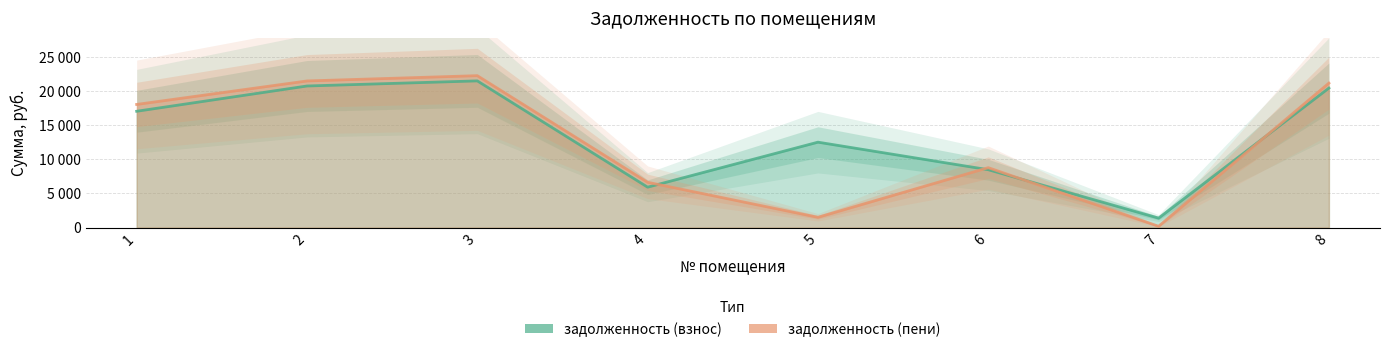

How many interior local peaks does the задолженность (взнос) series have?

2